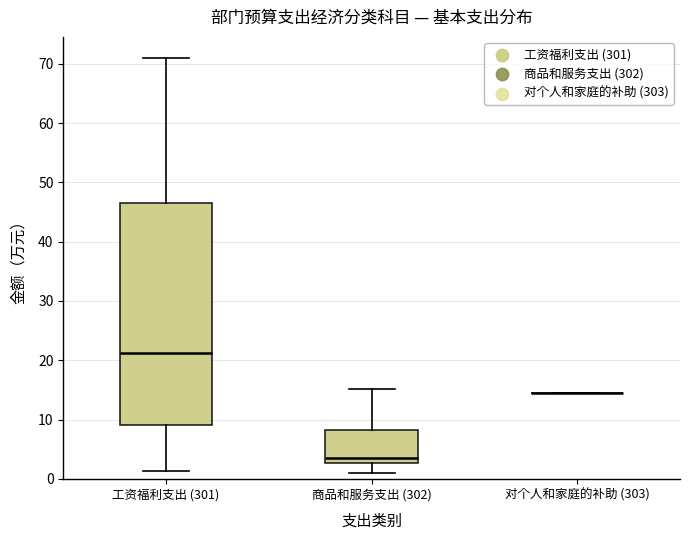

Comparing the boxes themselves (not the whiskers), which one is the tallest?

工资福利支出 (301)